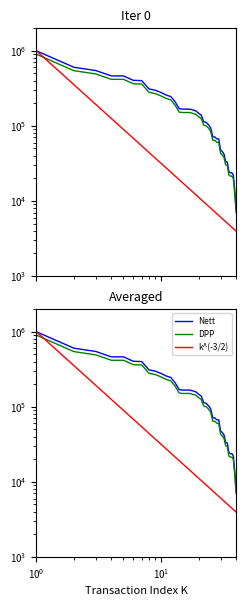

Does the chart have visible grid lines?

No